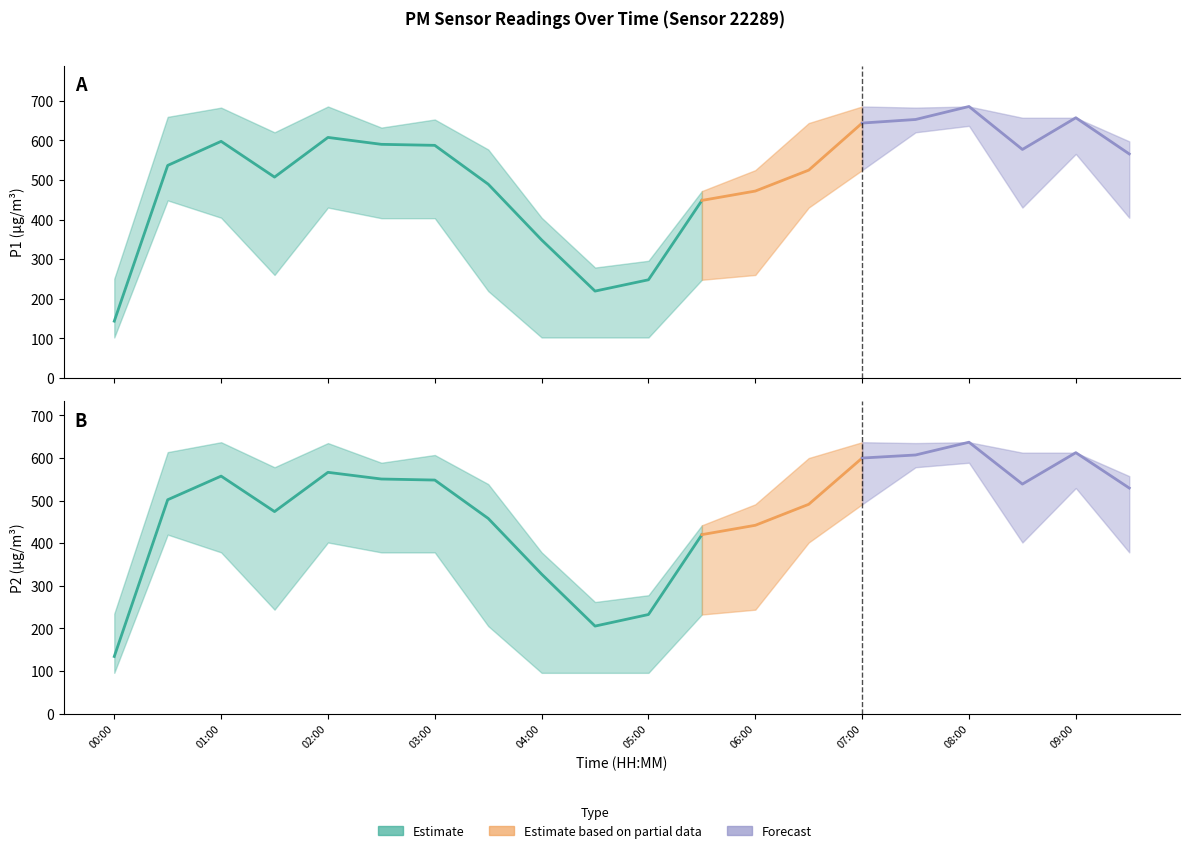

List the labels in order of P1_upper value, smallest first.

00:00, 04:30, 05:00, 04:00, 05:30, 06:00, 03:30, 09:30, 01:30, 02:30, 06:30, 03:00, 08:30, 09:00, 00:30, 01:00, 07:30, 02:00, 07:00, 08:00